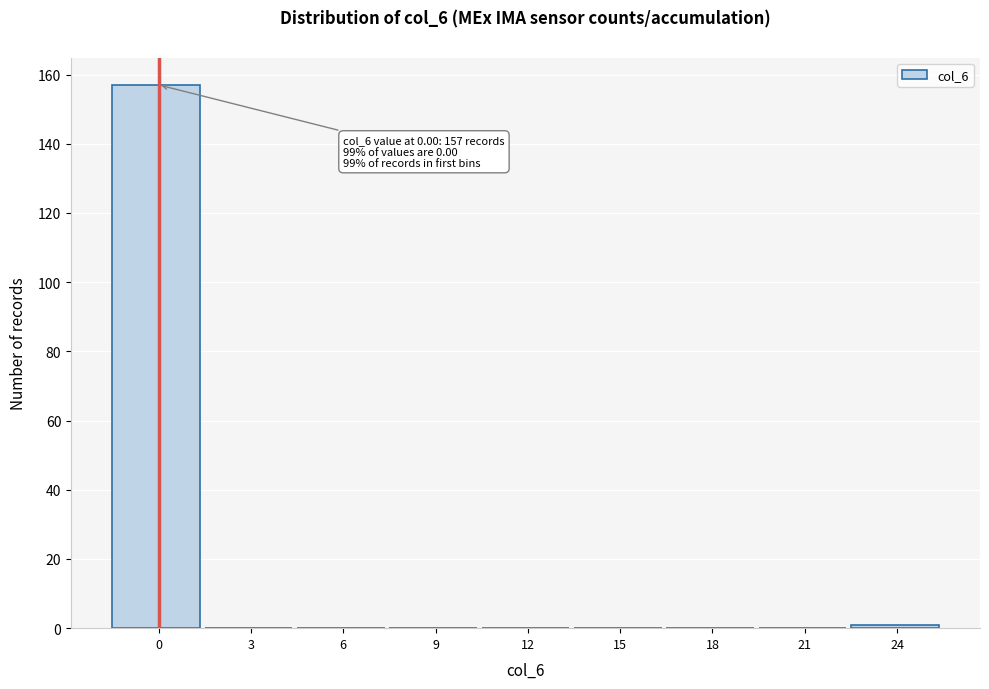

Reading left to right, what are all the values shown in this chart?

0=157	3=0	6=0	9=0	12=0	15=0	18=0	21=0	24=1